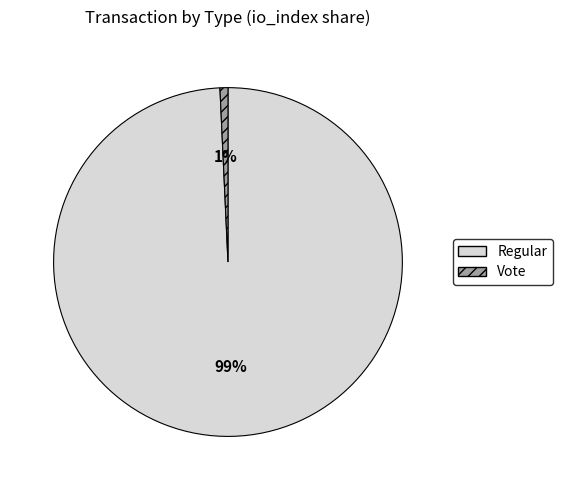

Is there a majority slice in this chart?

Yes